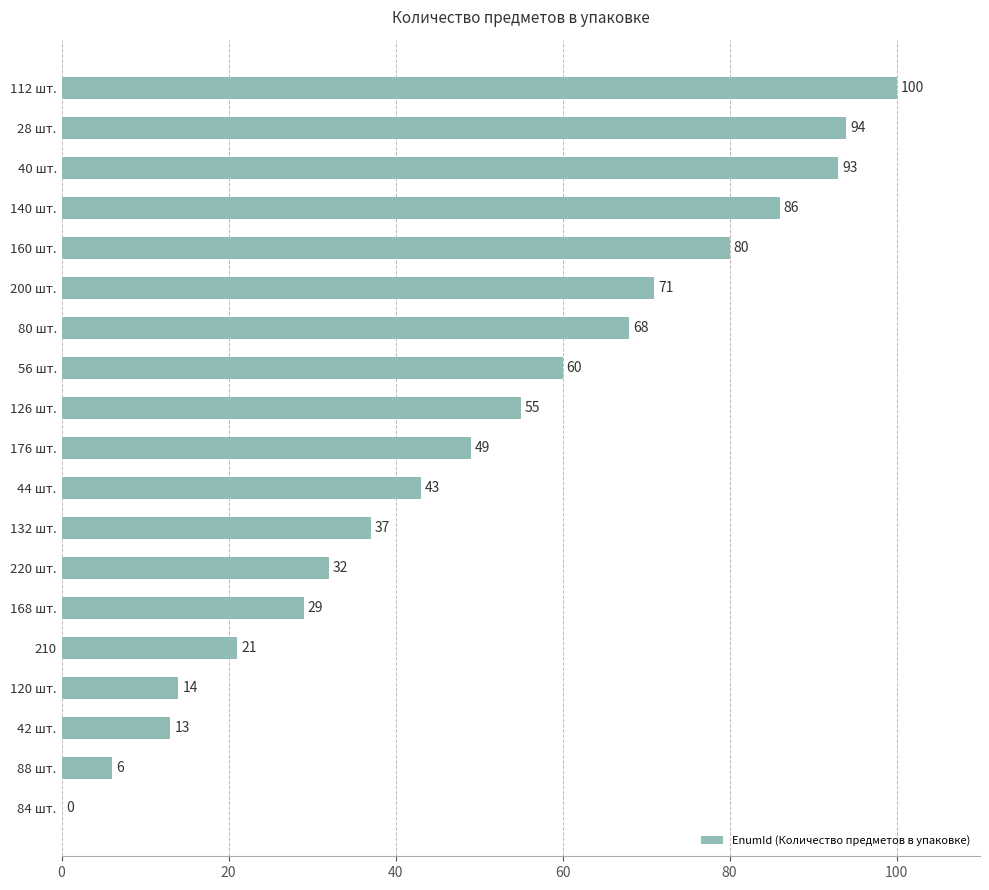

What is the sum of the values at 132 шт. and 80 шт.?

105